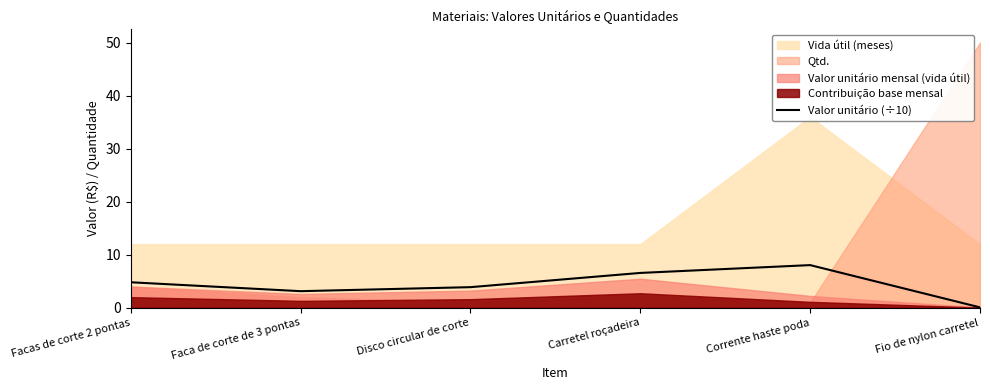

How many values are below 4?

3